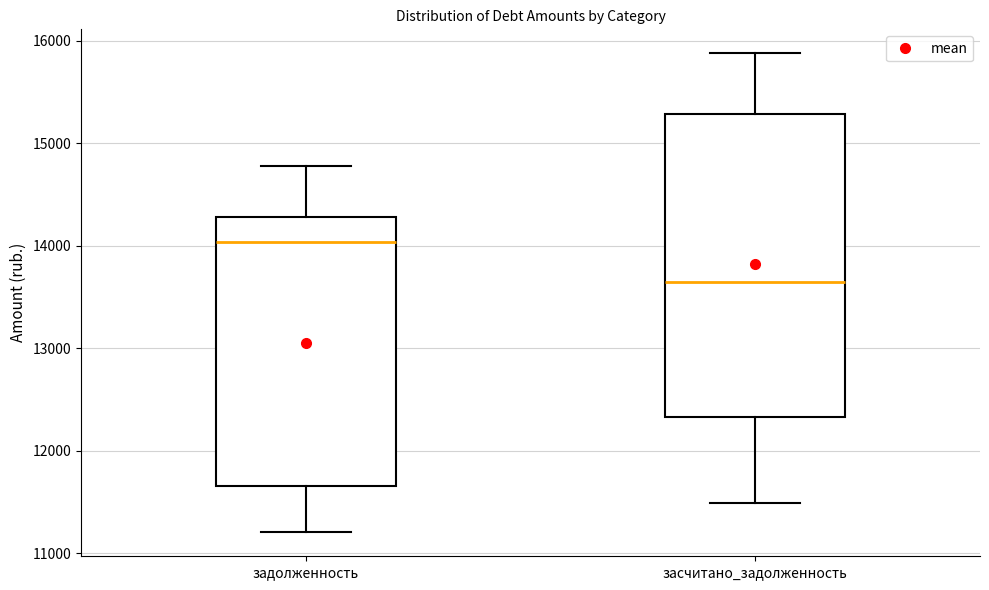

Where does the median line of the box for засчитано_задолженность sit on the y-axis? The values are not printed on the chart, so give them approximately, as read against the axis.

13600